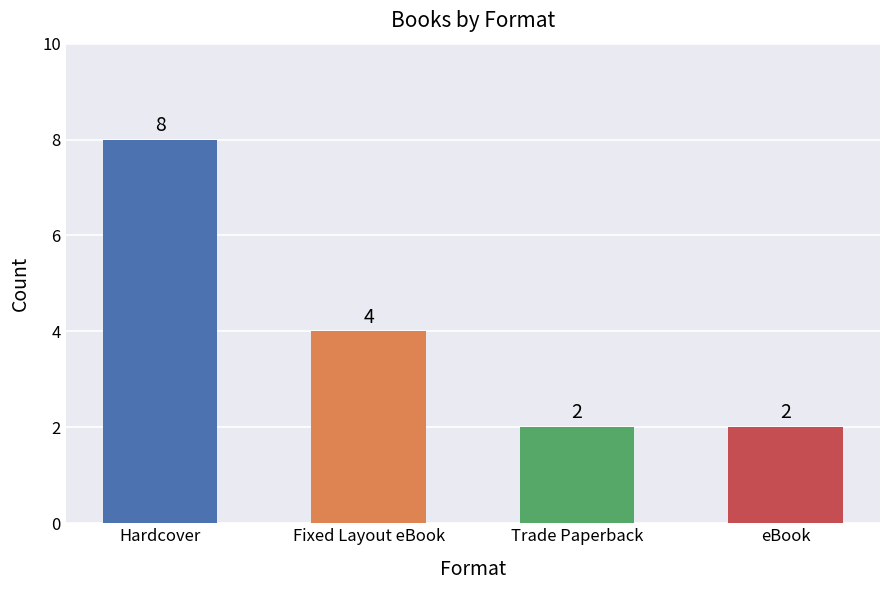

At which label is the value closest to 5?

Fixed Layout eBook